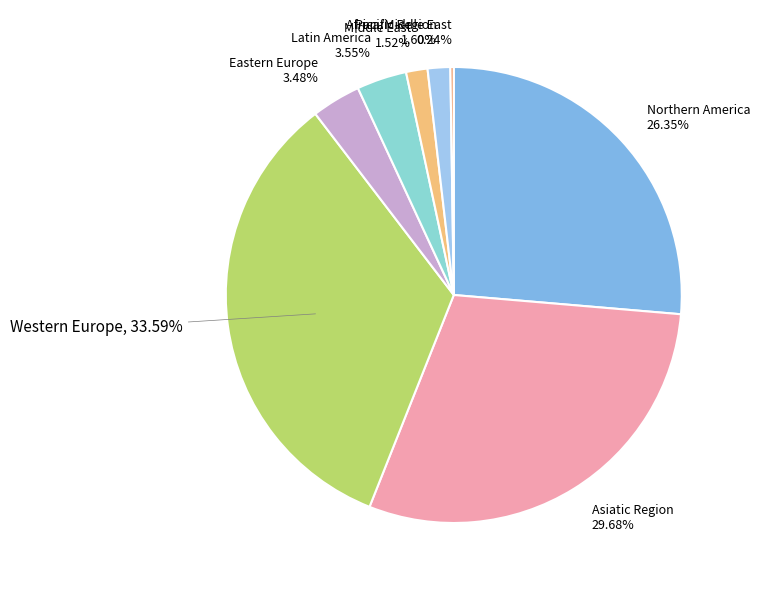

Count the number of slices in the pie.

8